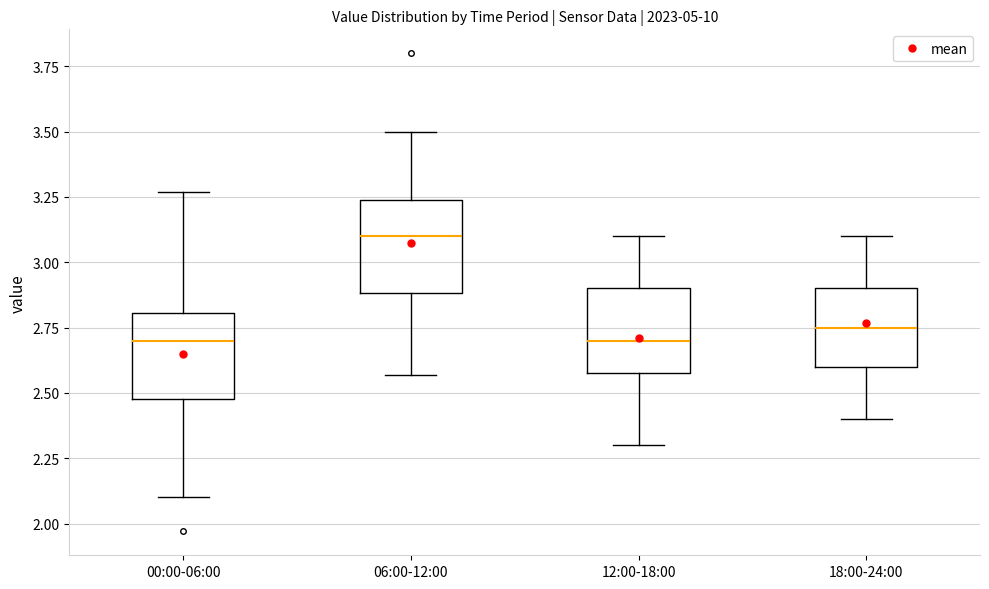

Reading left to right, read every box against the y-axis: the position of its median line, the range the box covers, and the ends of its whiskers. The values are not printed on the chart, so give them approximately, as read against the axis.

00:00-06:00: median 2.70, box 2.50 to 2.80, whiskers 2.10 to 3.25
06:00-12:00: median 3.10, box 2.90 to 3.25, whiskers 2.55 to 3.50
12:00-18:00: median 2.70, box 2.60 to 2.90, whiskers 2.30 to 3.10
18:00-24:00: median 2.75, box 2.60 to 2.90, whiskers 2.40 to 3.10